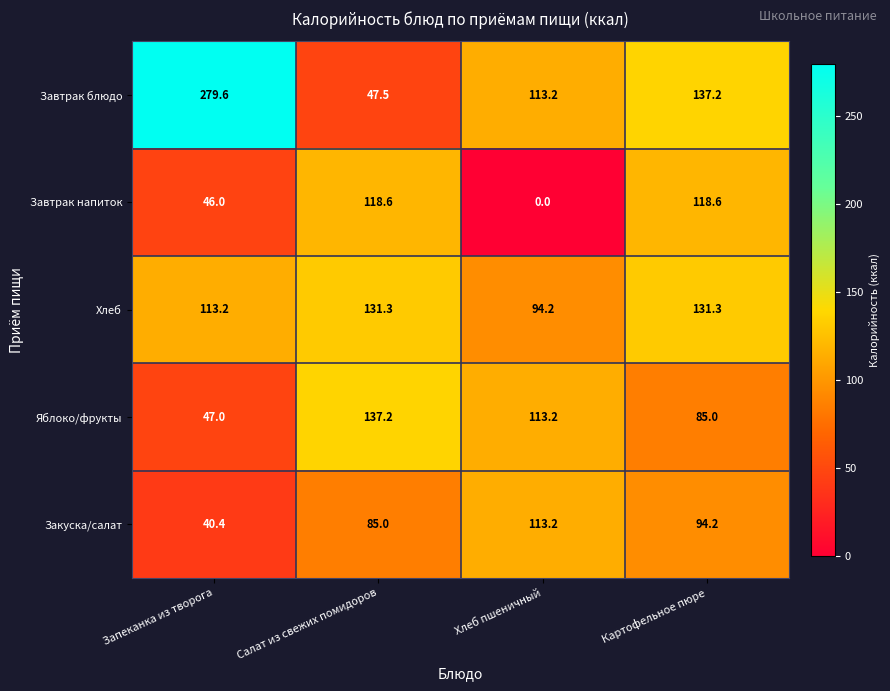

What is the average value of the Завтрак напиток series?

70.8